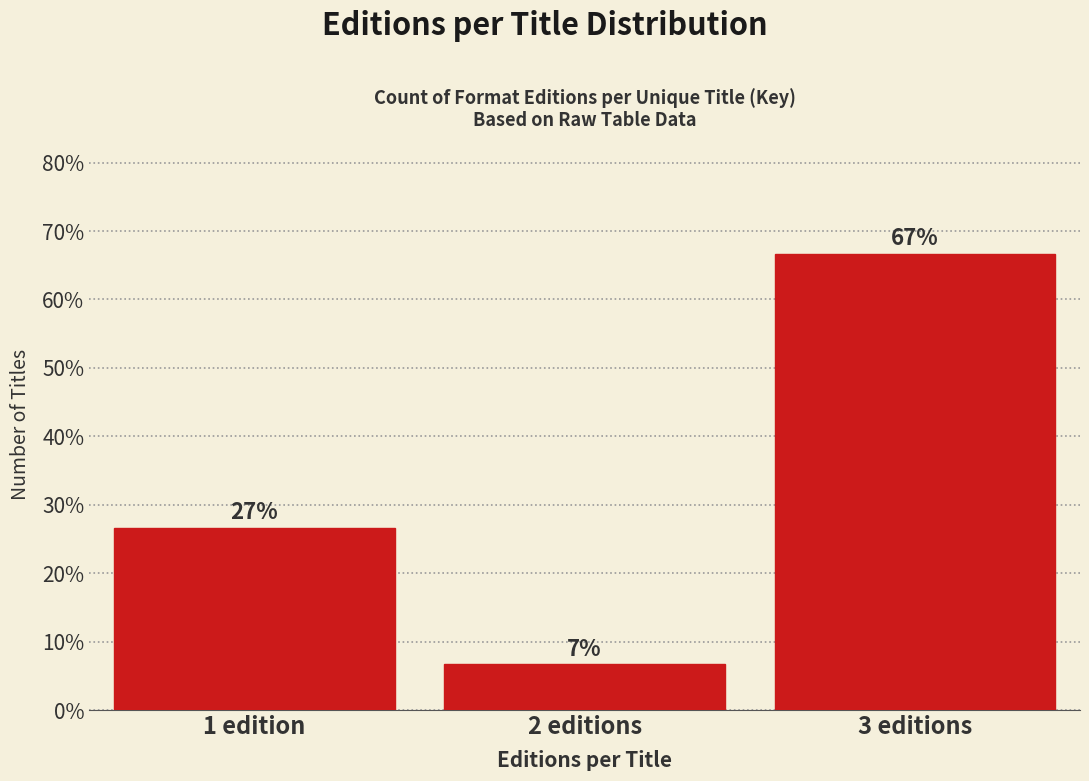

How many bars are there in total?

3